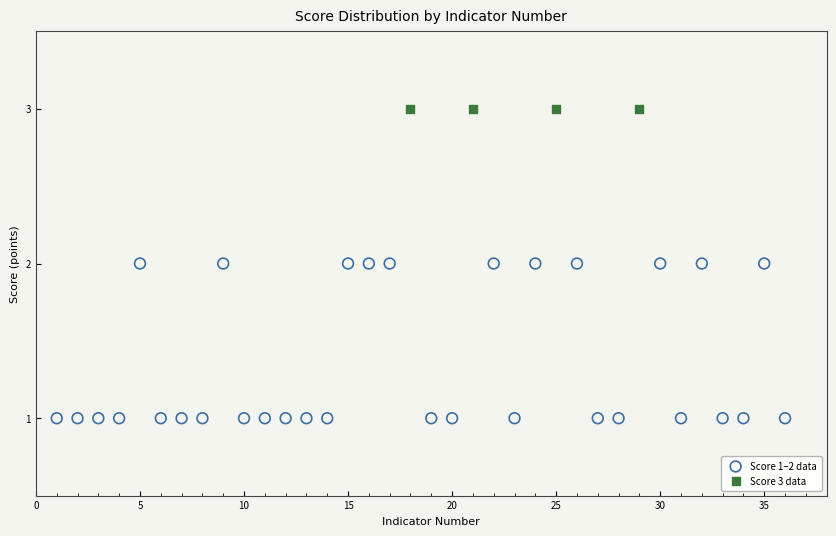

Which series reaches the minimum Y coordinate?

Score 1–2 data